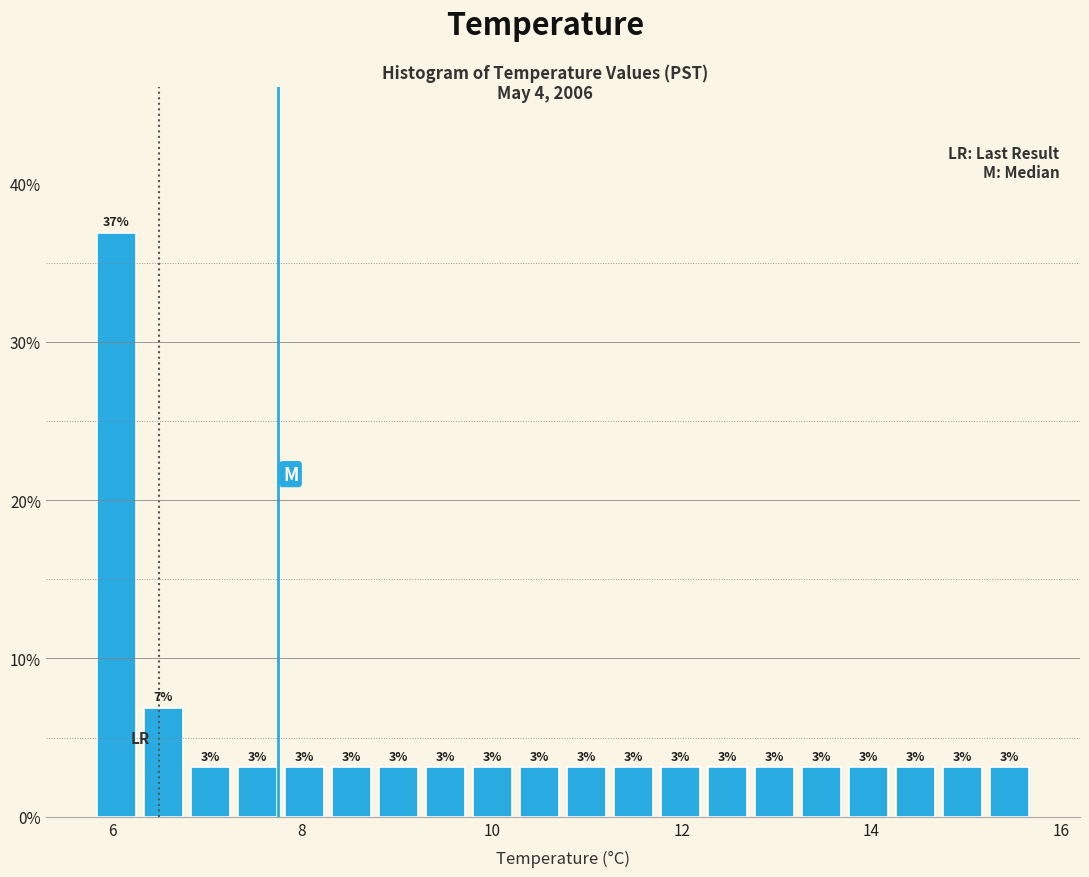

Read against the x-axis, roughly where is the centre of the tallest bar?

6.0